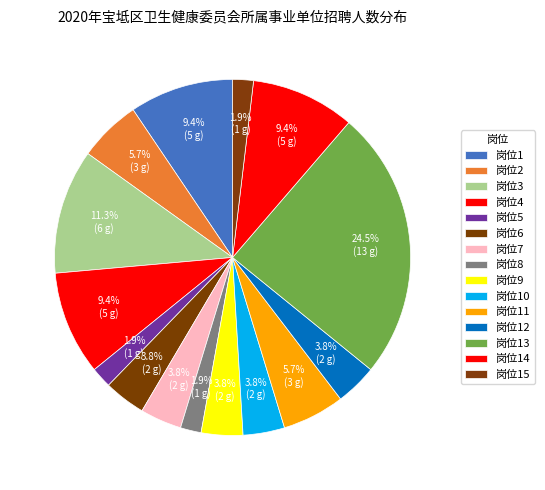

Count the number of slices in the pie.

15